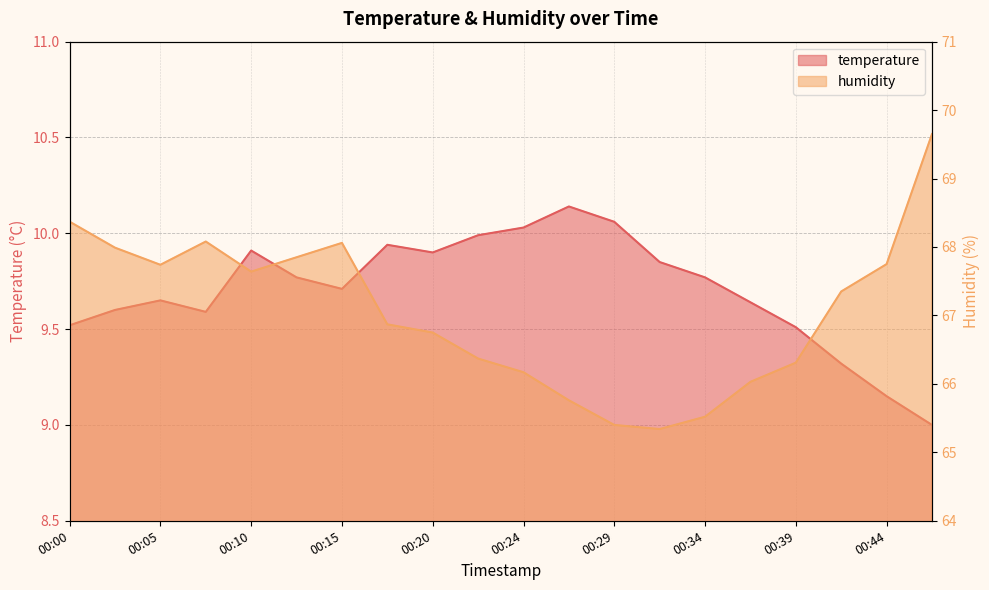

True or false: humidity and temperature cross at least once.

False